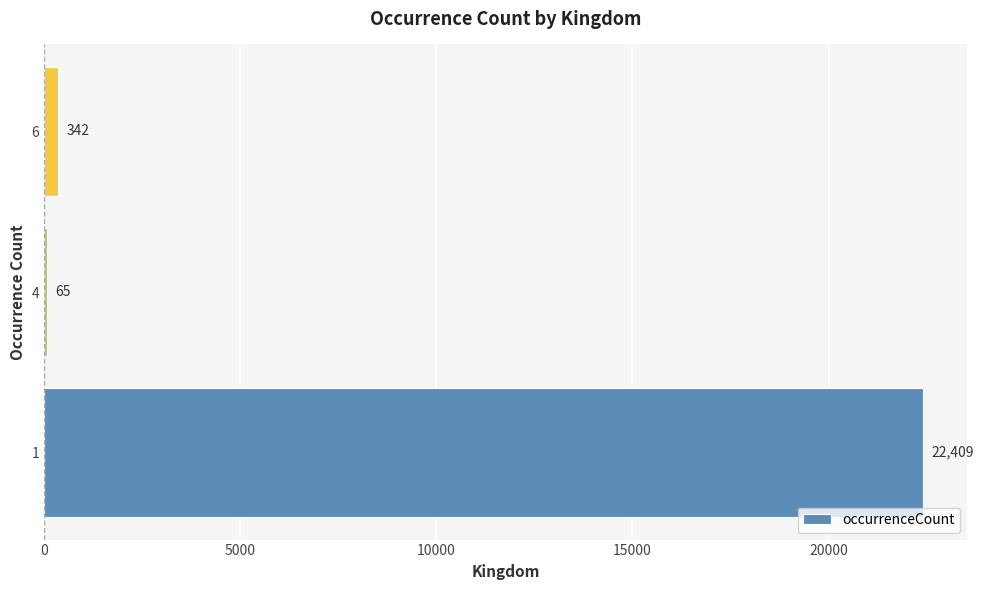

How many distinct data groups are displayed?

1